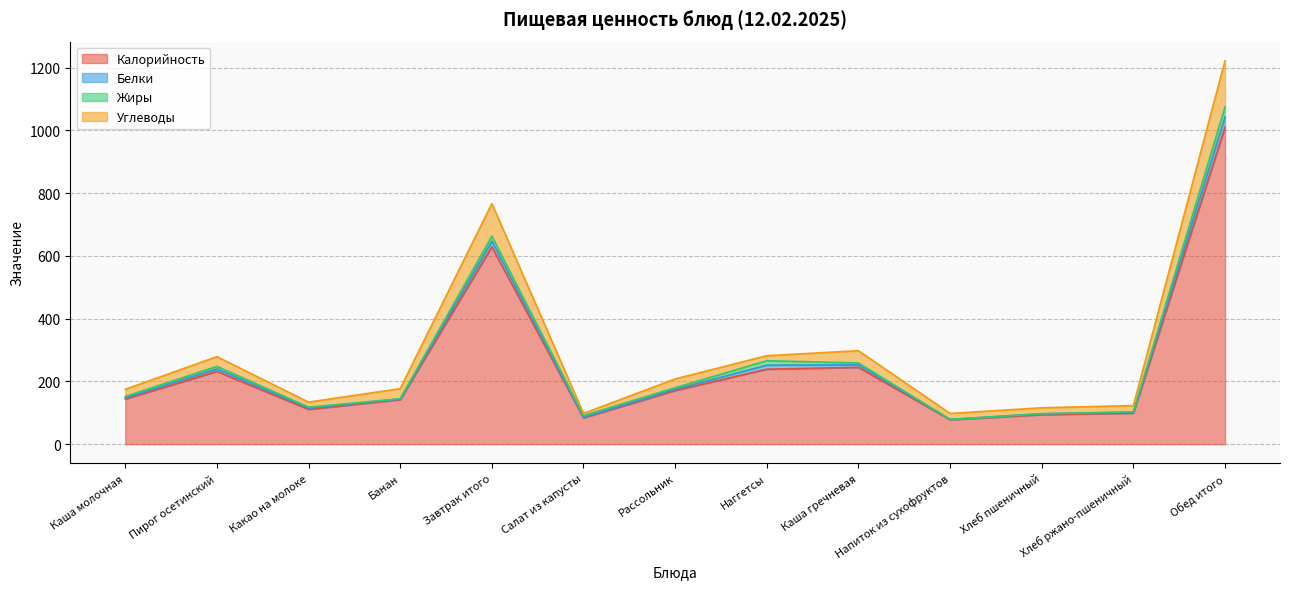

What is the value of the Углеводы point at the 5th from the left?

767